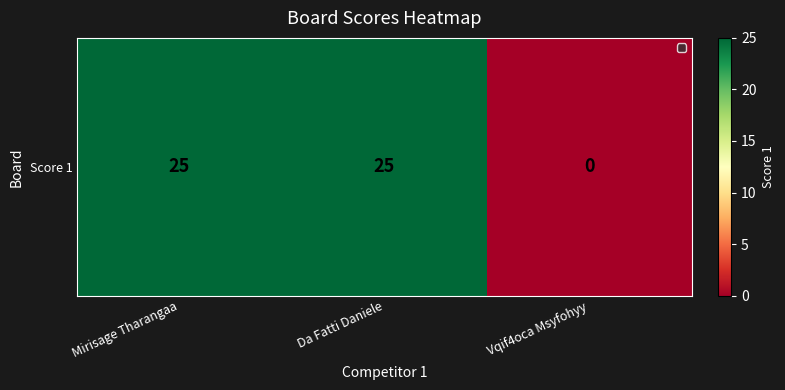

What is the change in value from Da Fatti Daniele to Vqif4oca Msyfohyy?

-25